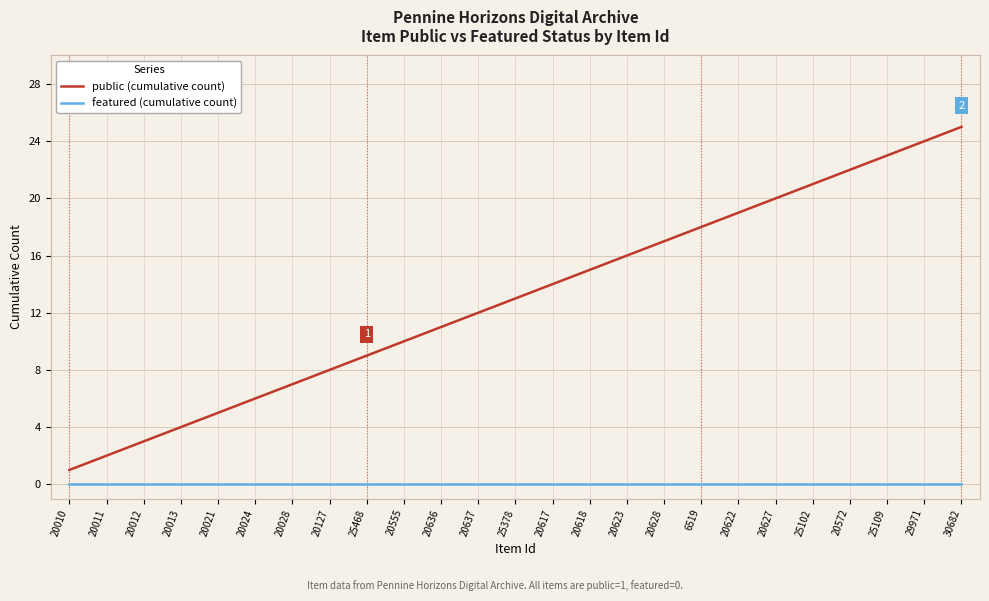

True or false: featured (cumulative count) and public (cumulative count) intersect in this chart.

False